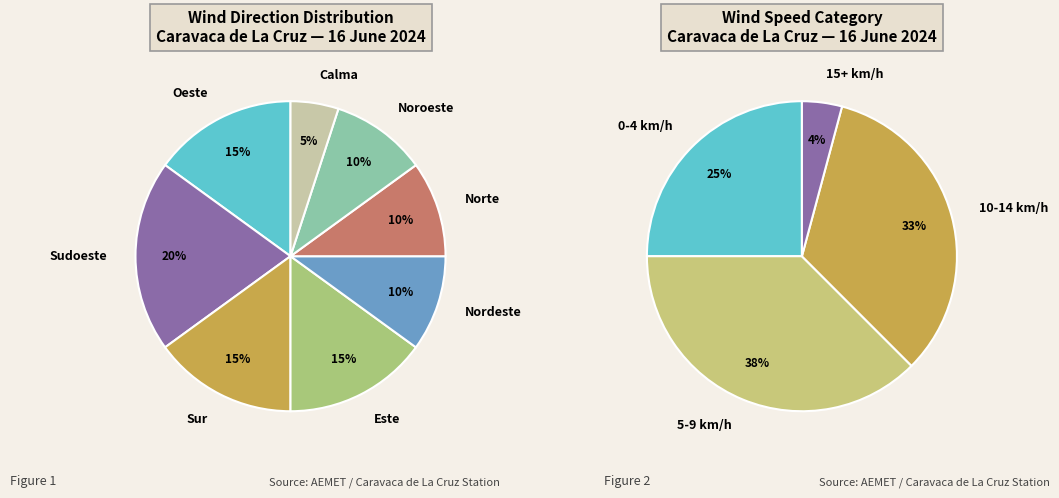

What percentage is NOT represented by Noroeste?

90.0%